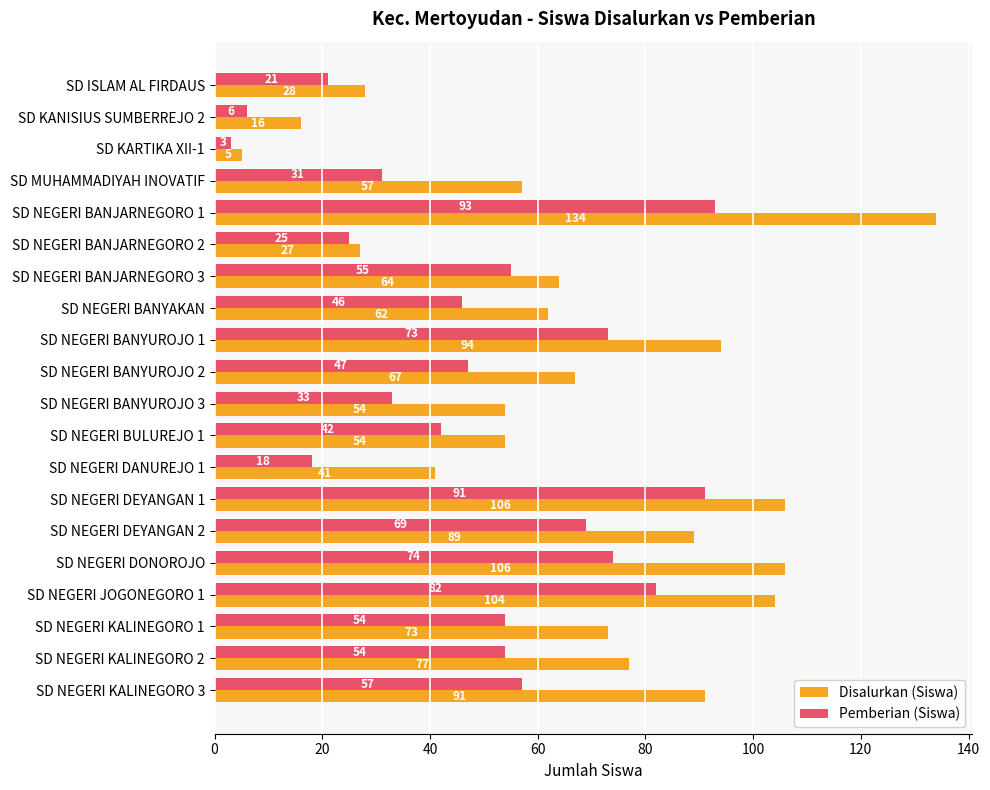

Rank the series at SD NEGERI DEYANGAN 1 from lowest to highest value.

Pemberian (Siswa), Disalurkan (Siswa)